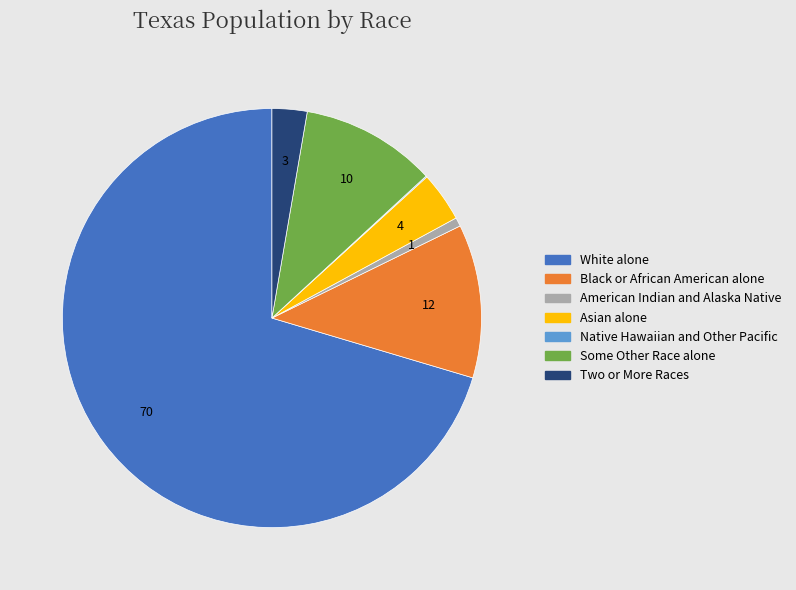

Which category has the biggest portion of the pie?

White alone